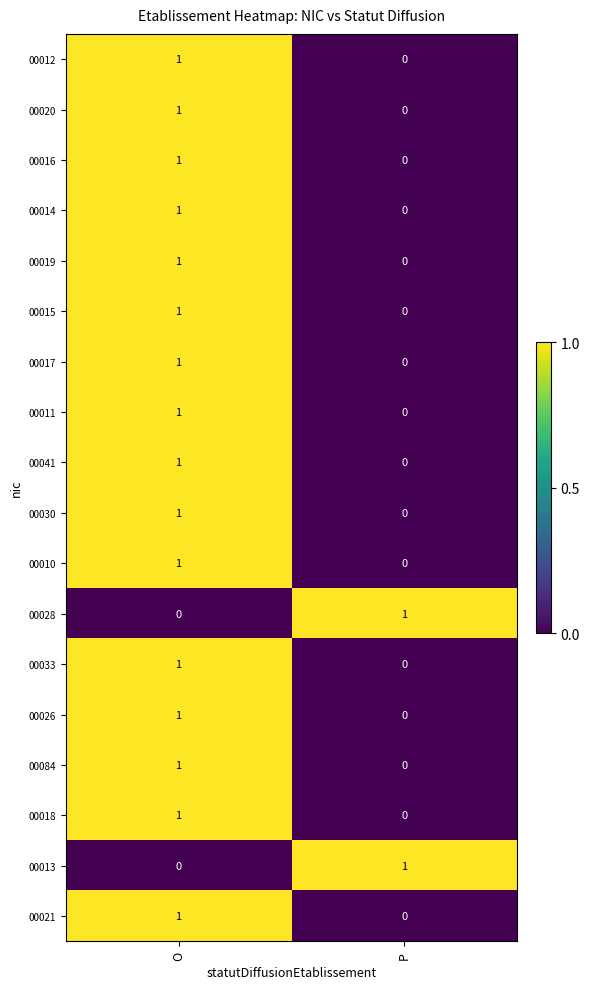

Rank the categories by 00026 value from lowest to highest.

P, O